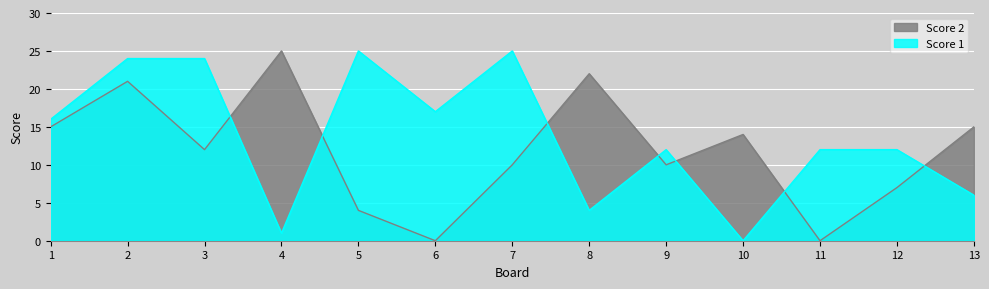

How many intersections are there between Score 2 and Score 1?

7